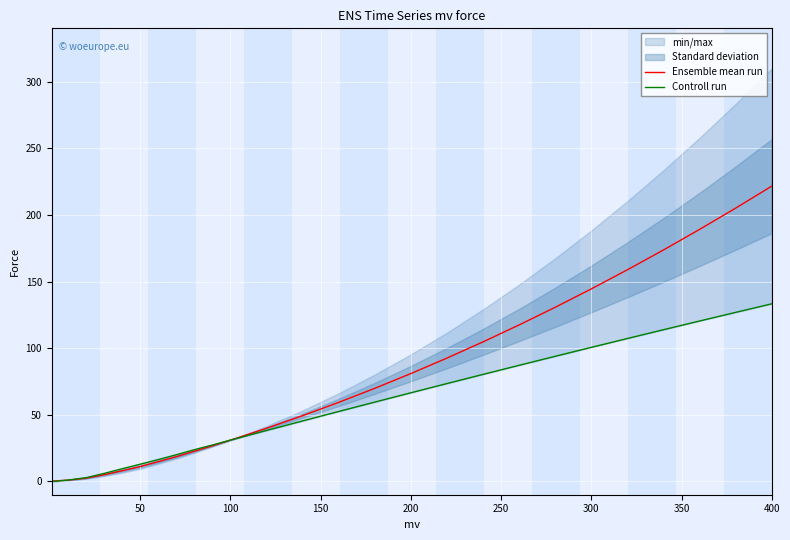

At which label does Ensemble mean run reach its peak?

400